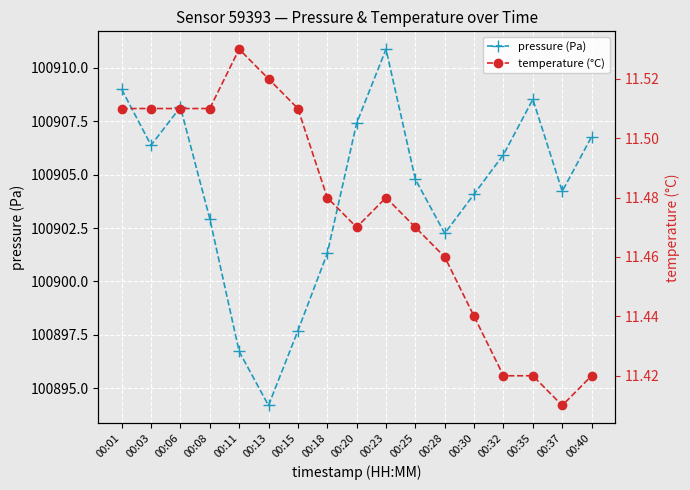

What is the difference between the maximum and minimum values in the pressure (Pa) series?

16.7